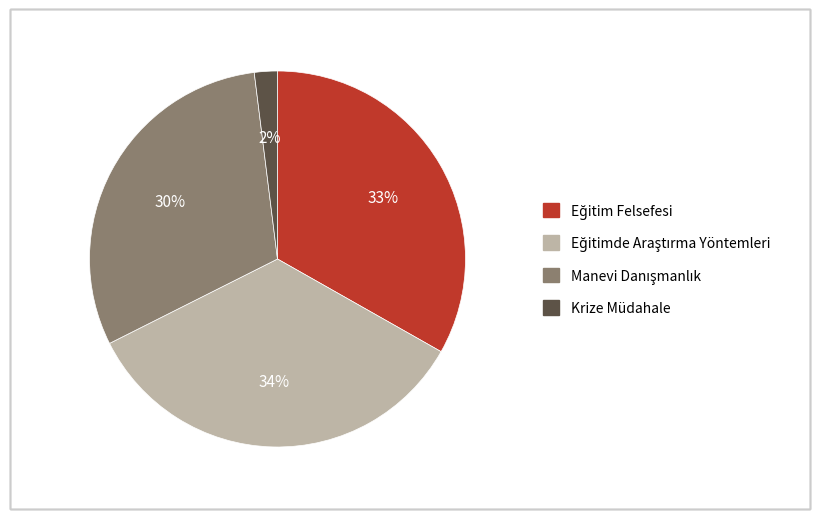

To the nearest percent, what portion does Krize Müdahale represent?

2%